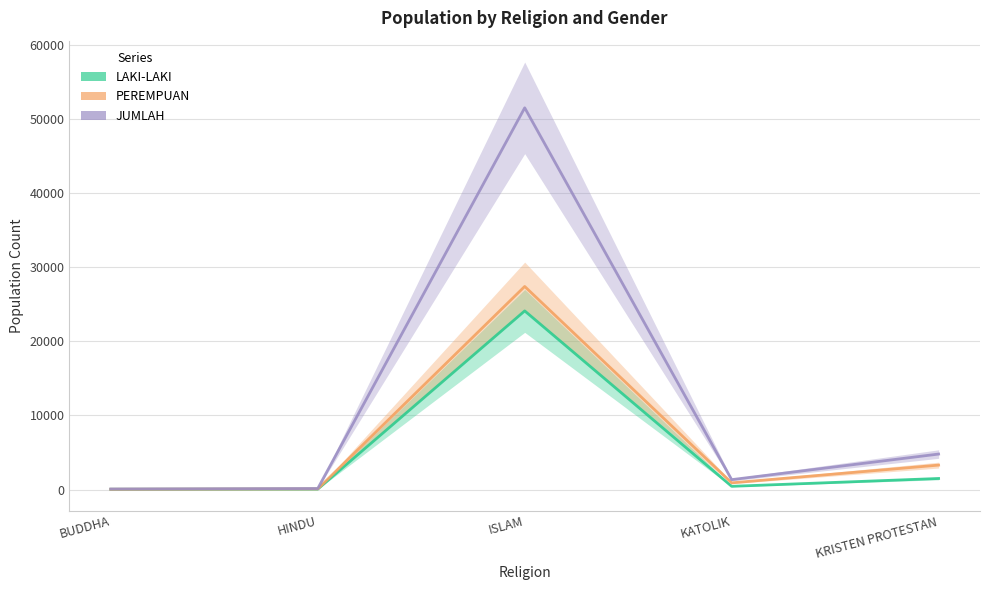

Which series has the widest spread of values?

JUMLAH